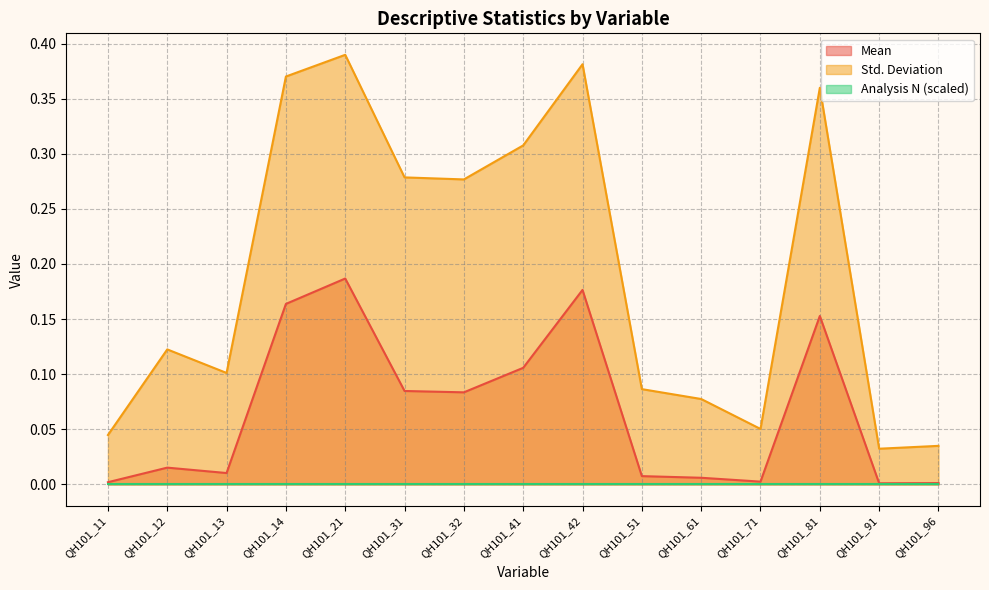

Which series has the largest range (max minus min)?

Std. Deviation